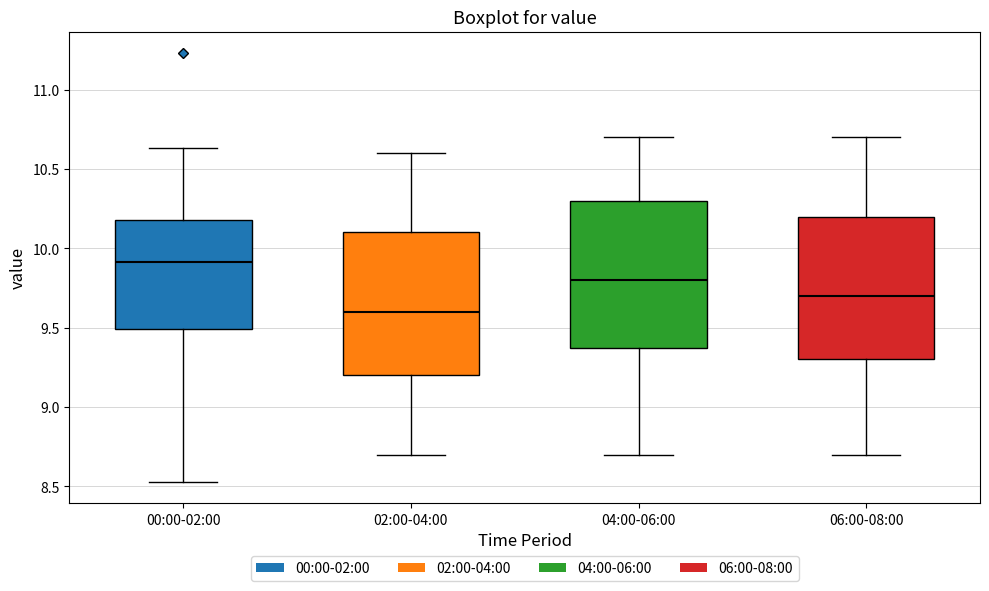

Which box has the highest median line?

00:00-02:00